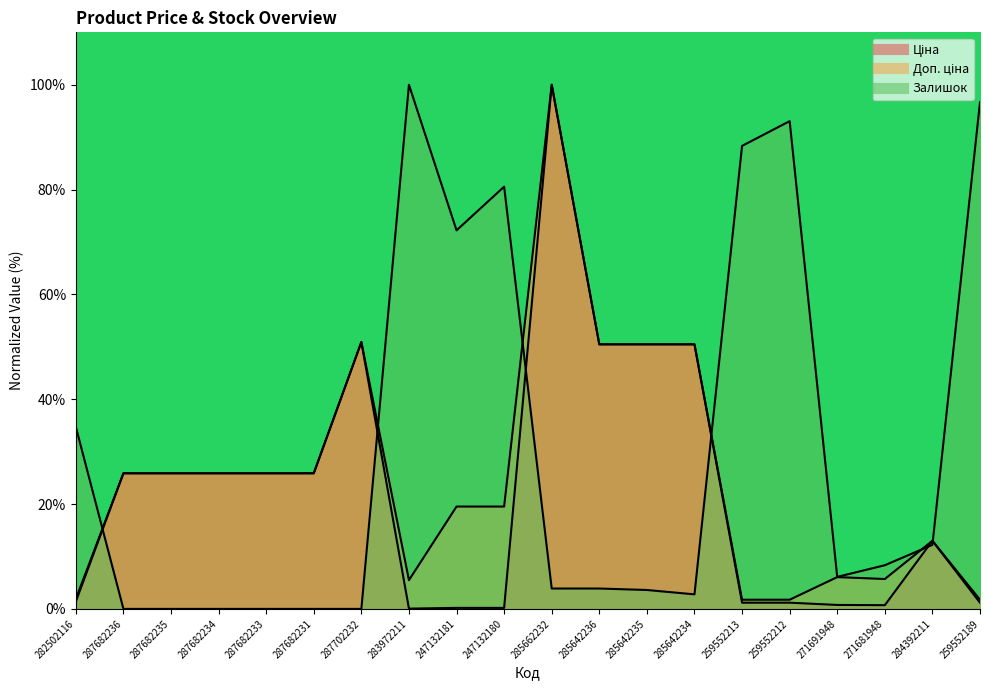

In Залишок, how many points are lower than both neighbors (excluding endpoints)?

3